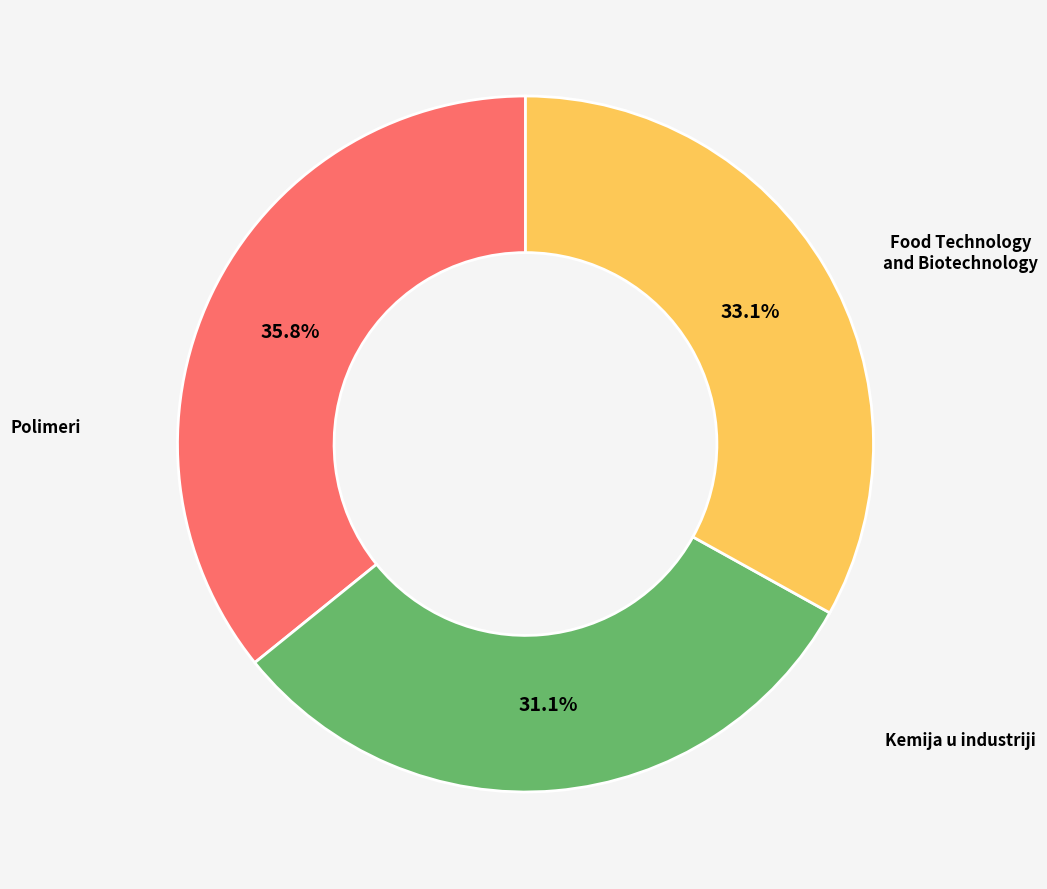

Is there any slice that represents more than half of the pie?

No